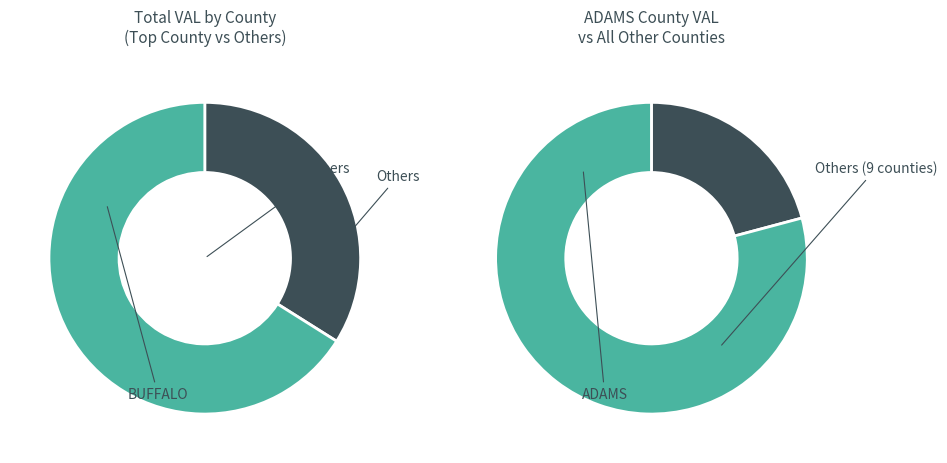

Is it true that NELIGH-OAKDALE is 1% of the pie?

False